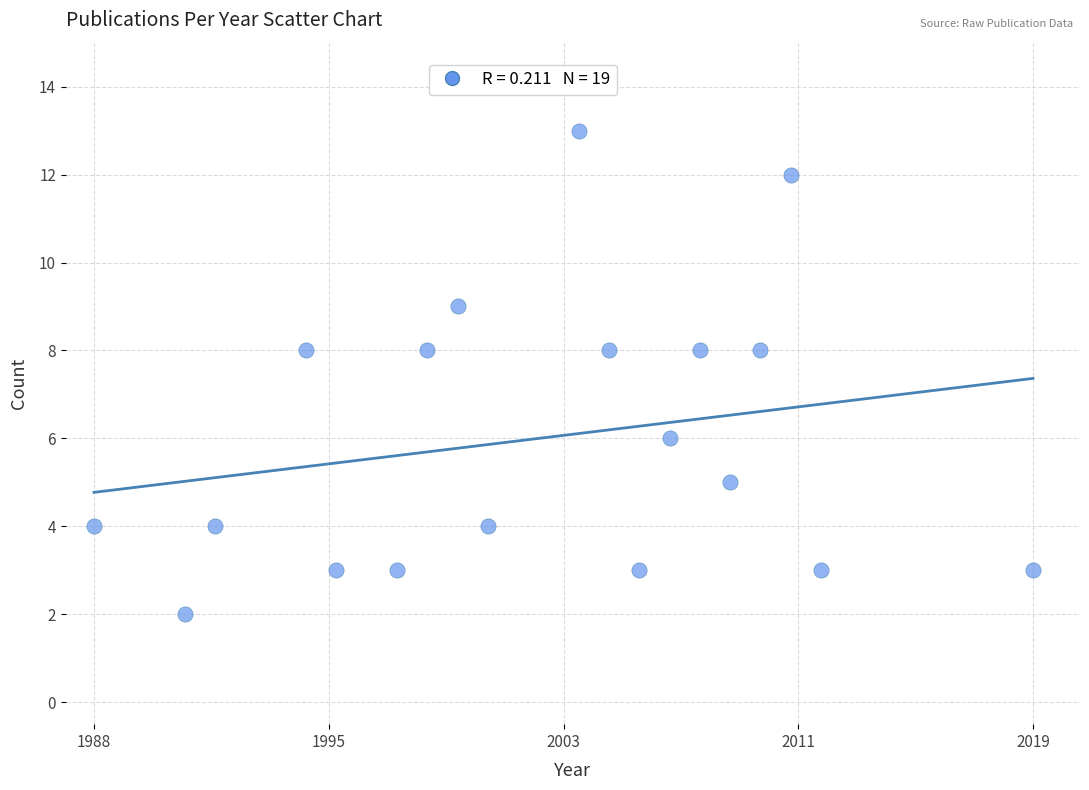

What is the range of Y values (max minus min)?

11